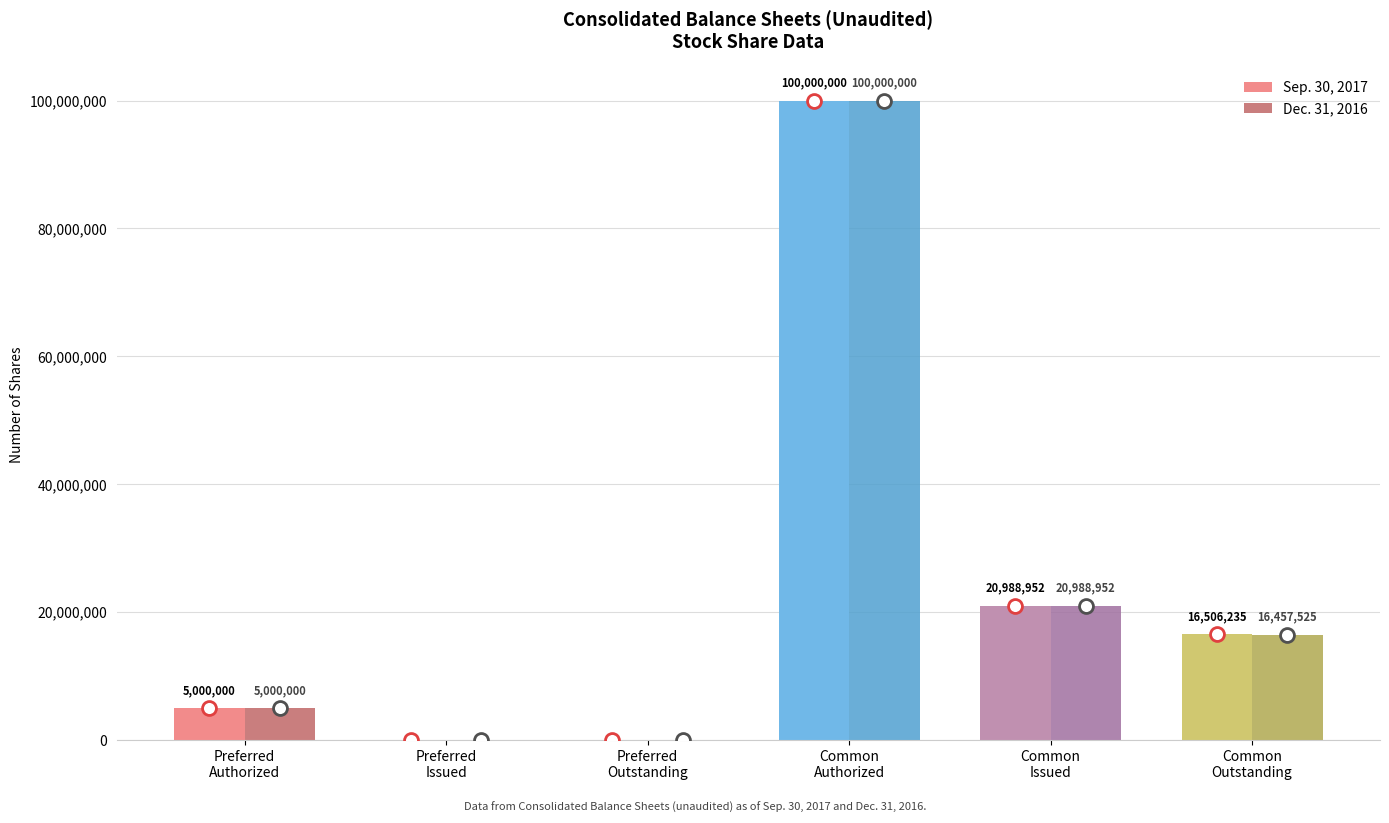

Which series has the largest total across all categories?

Sep. 30, 2017